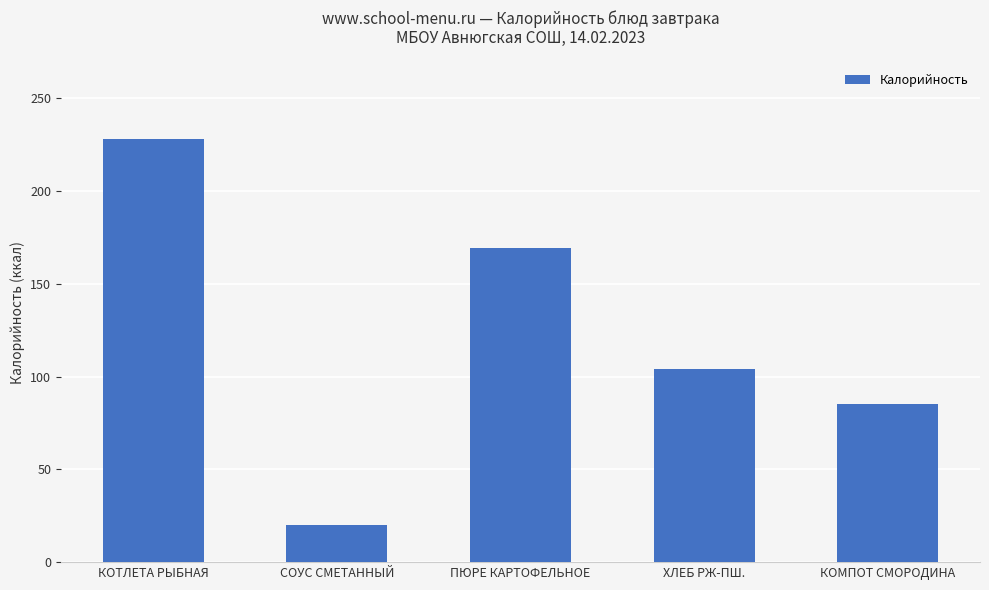

What is the difference between the maximum and minimum values?

208